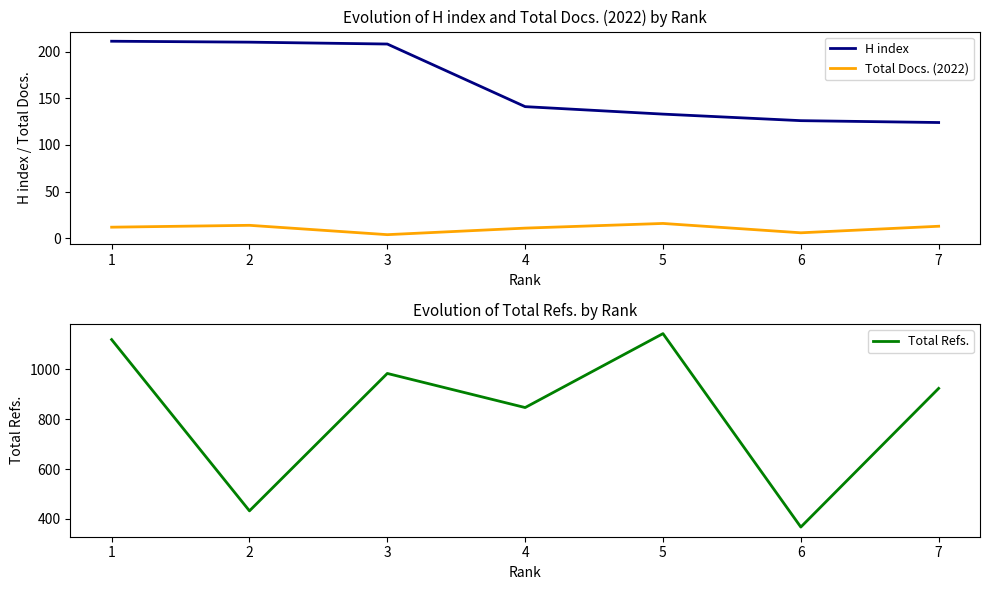

List the series in order of their overall mean, highest first.

Total Refs., H index, Total Docs. (2022)